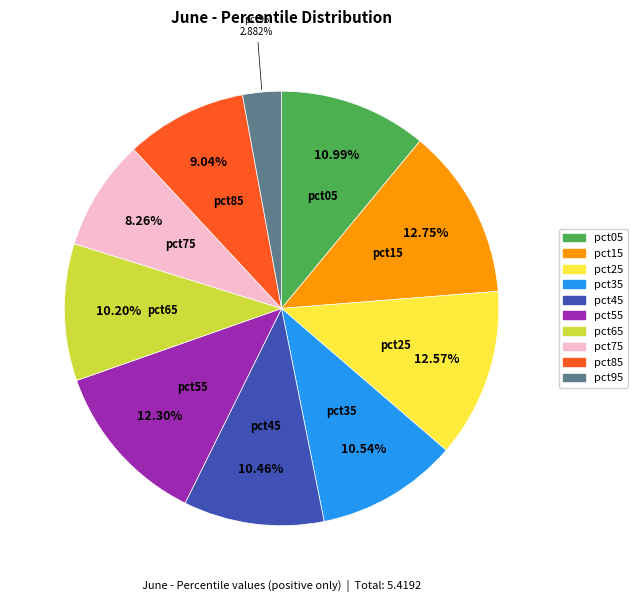

How many segments does this pie chart have?

10